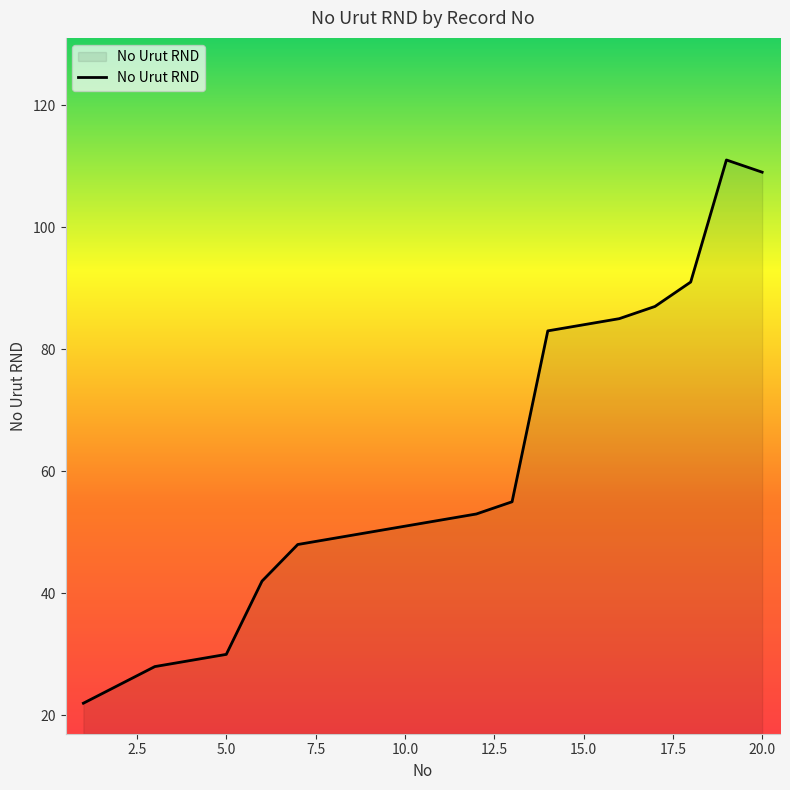

What is the difference between the maximum and minimum values?

89